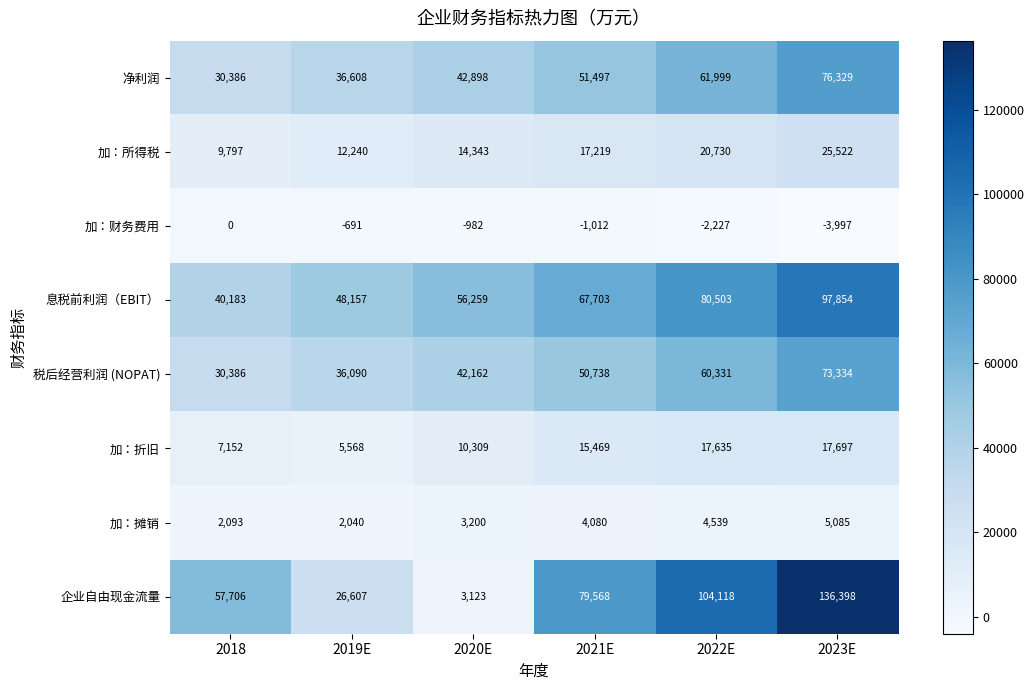

Which series has the widest spread of values?

企业自由现金流量